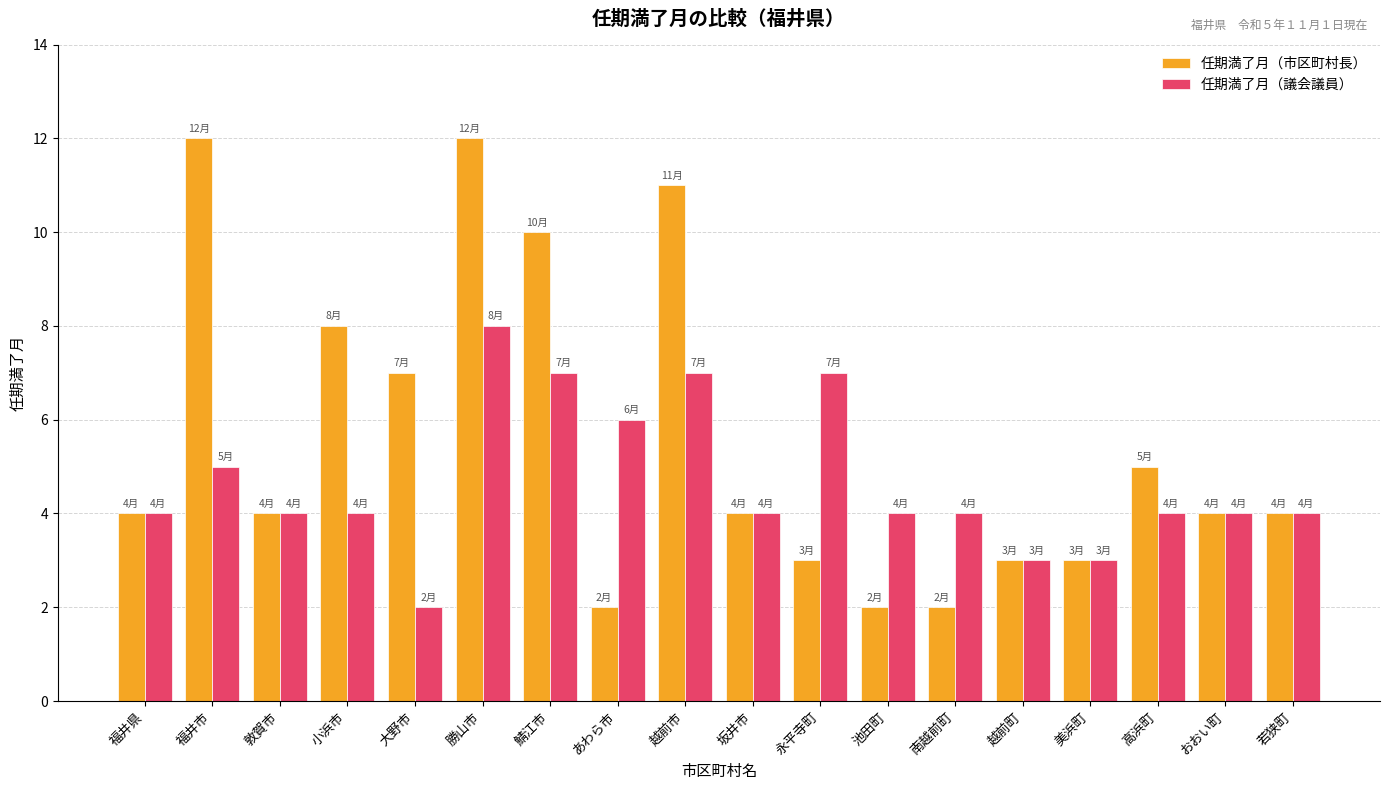

How many groups of bars are there?

18